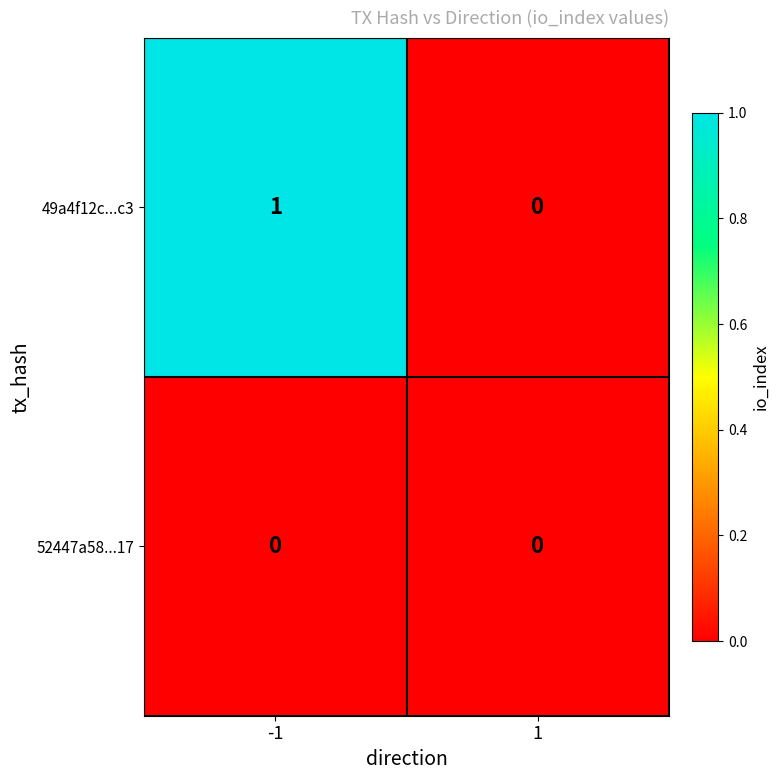

Rank the series by their maximum value, from highest to lowest.

49a4f12c...c3, 52447a58...17